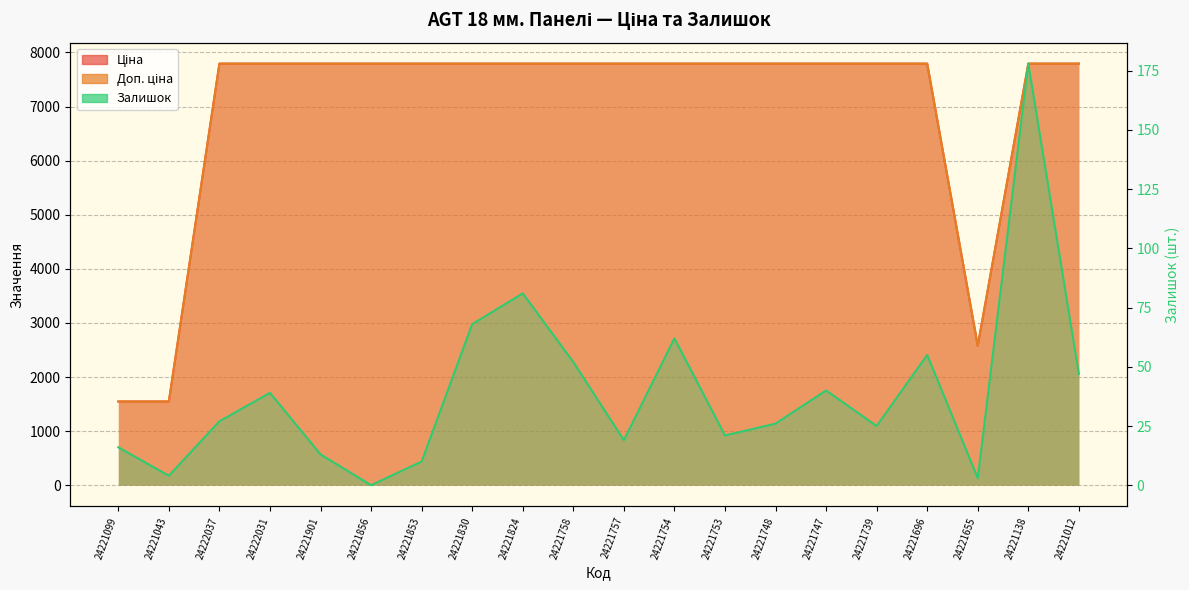

What is the maximum value for Залишок?

178.0